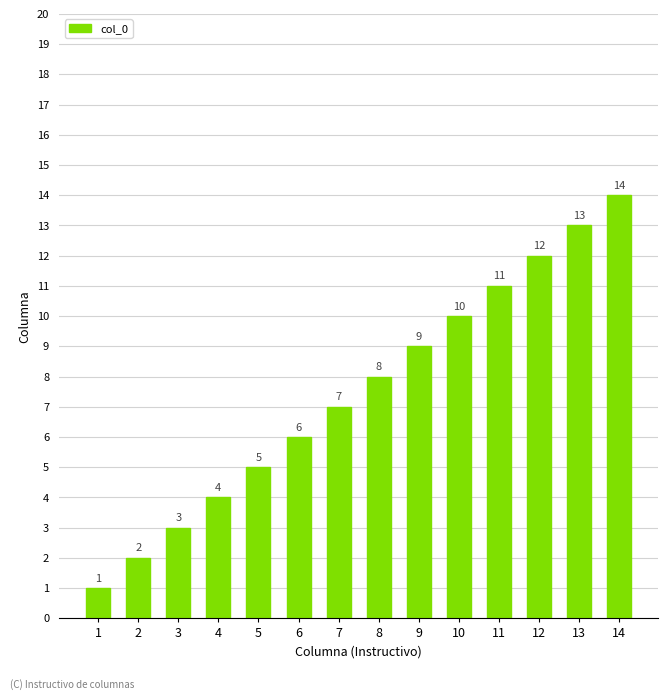

Rank the categories by value from highest to lowest.

14, 13, 12, 11, 10, 9, 8, 7, 6, 5, 4, 3, 2, 1